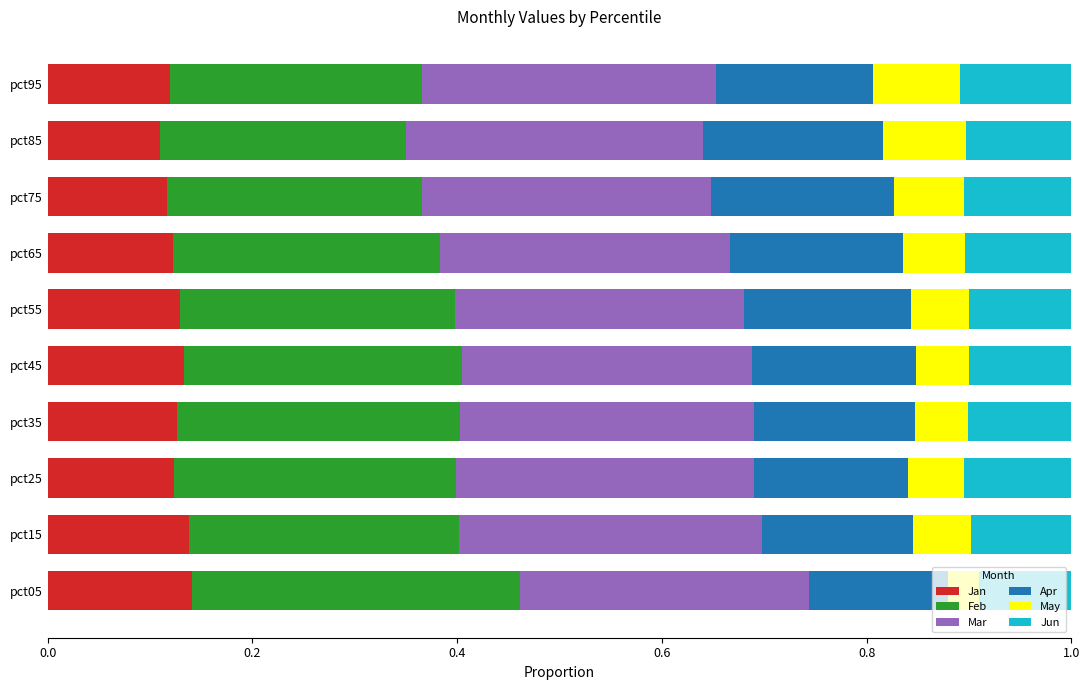

The value of Jan at pct35 is 0.1. True or false?

True